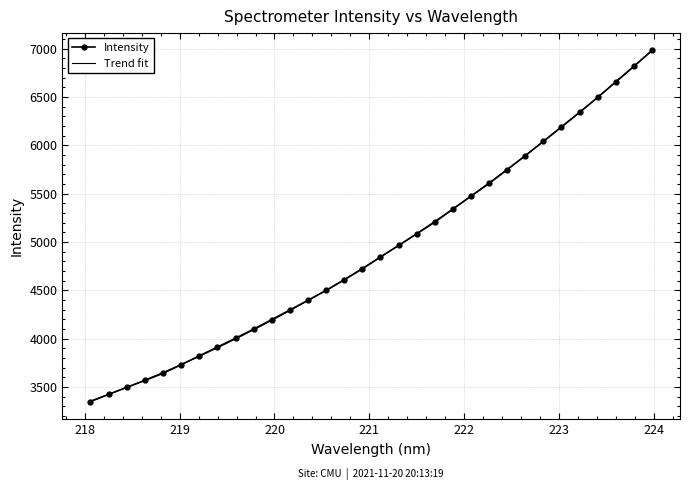

What is the value of the 15th point from the left?

4606.8